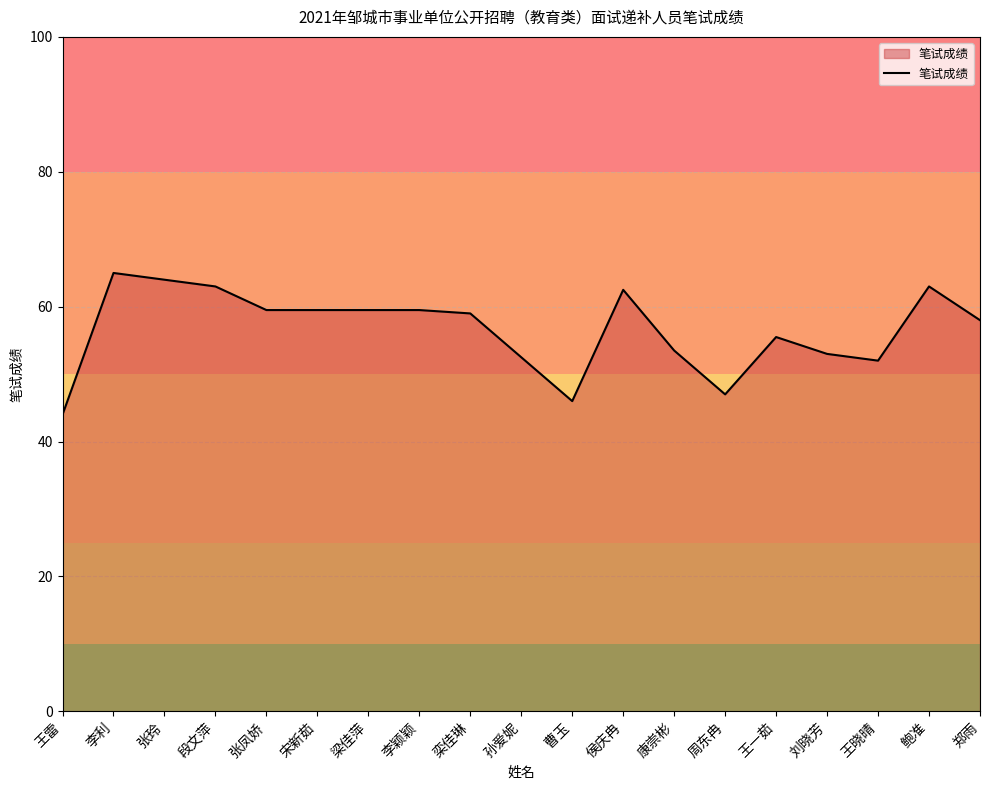

What is the difference between the maximum and second lowest values?

19.0